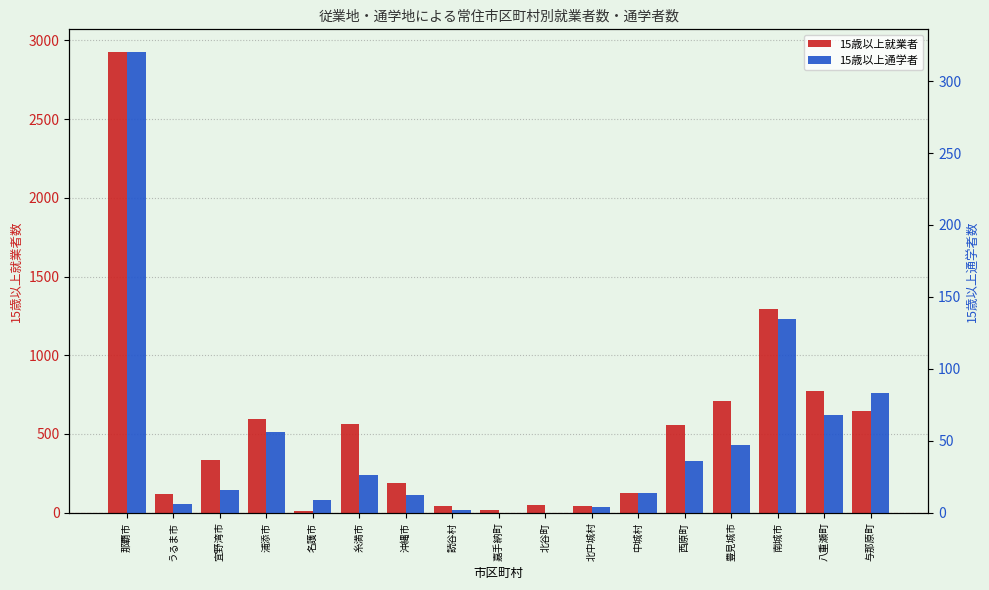

How many bars are there in each group?

2